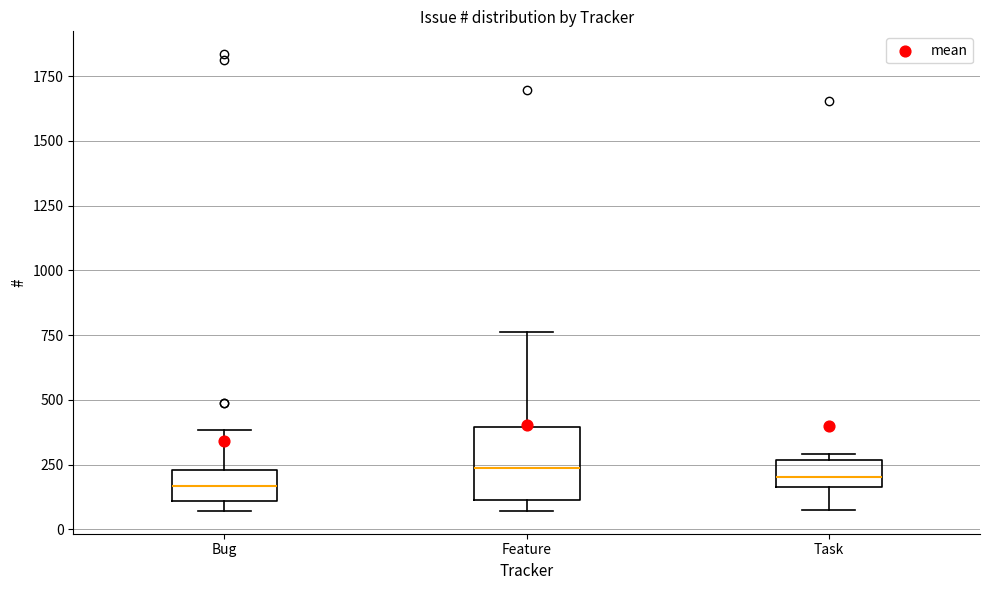

Where does the upper whisker of the box for Feature end on the y-axis? The values are not printed on the chart, so give them approximately, as read against the axis.

750